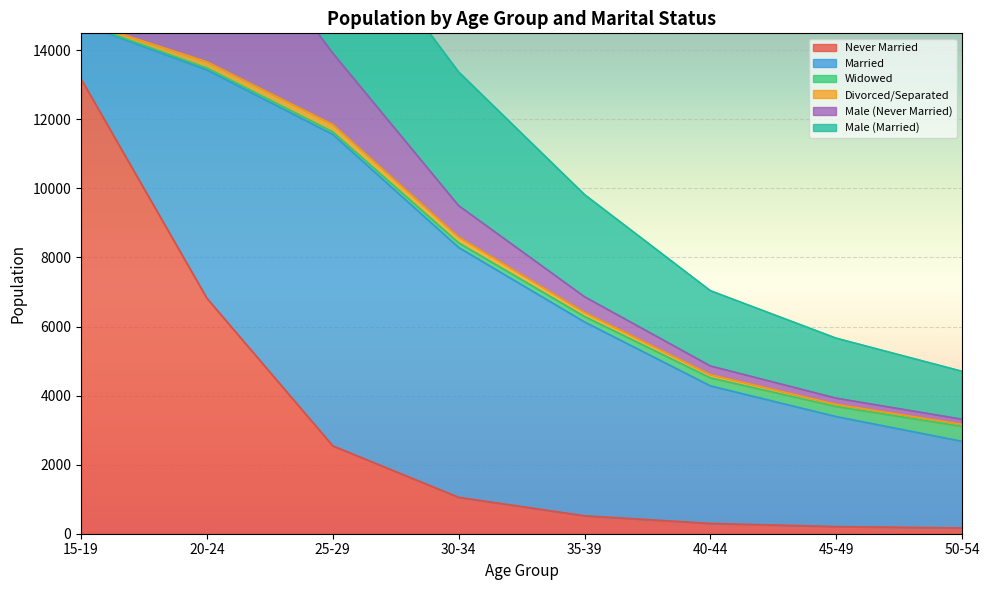

True or false: Male (Never Married) has more than 2 interior local peaks.

False